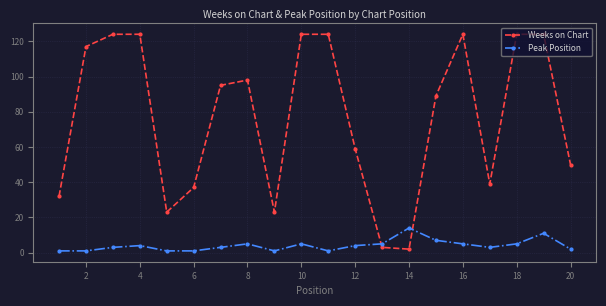

What is the value of the Peak Position point at the 17th from the left?

3